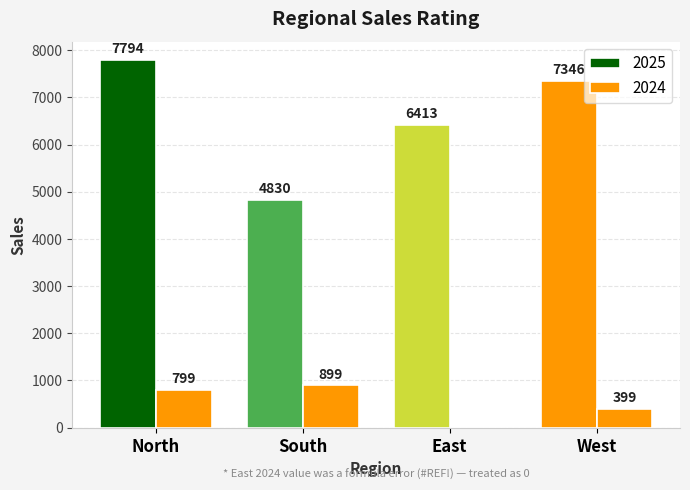

How many series are shown in this chart?

2